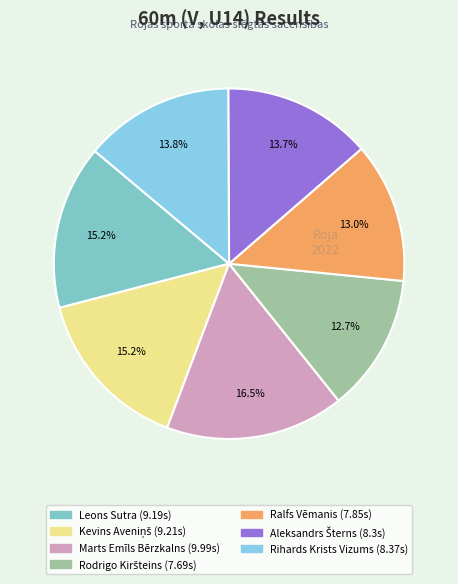

What percentage is the Ralfs Vēmanis slice, to the nearest percent?

13%